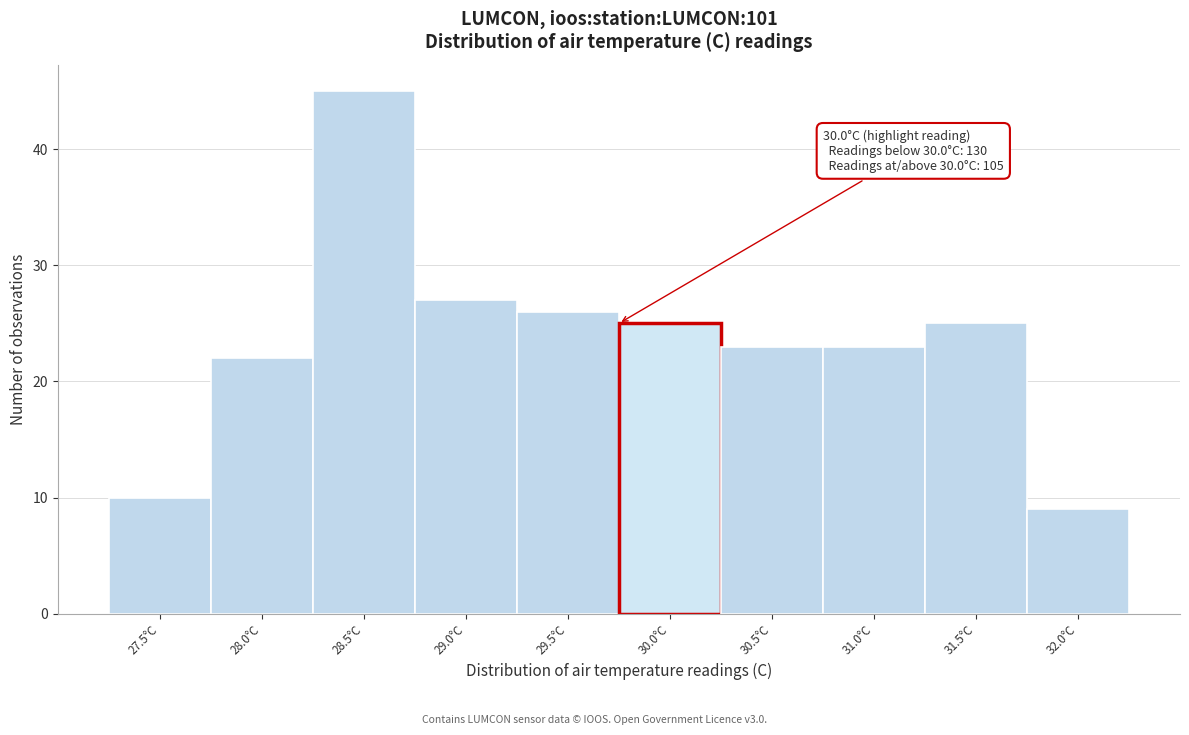

Reading left to right, transcribe all the data shown in this chart.

10	22	45	27	26	25	23	23	25	9